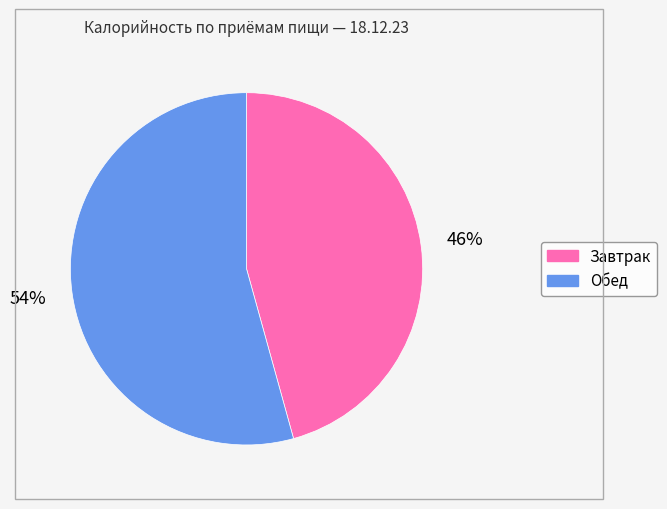

Between Завтрак and Обед, which is larger?

Обед